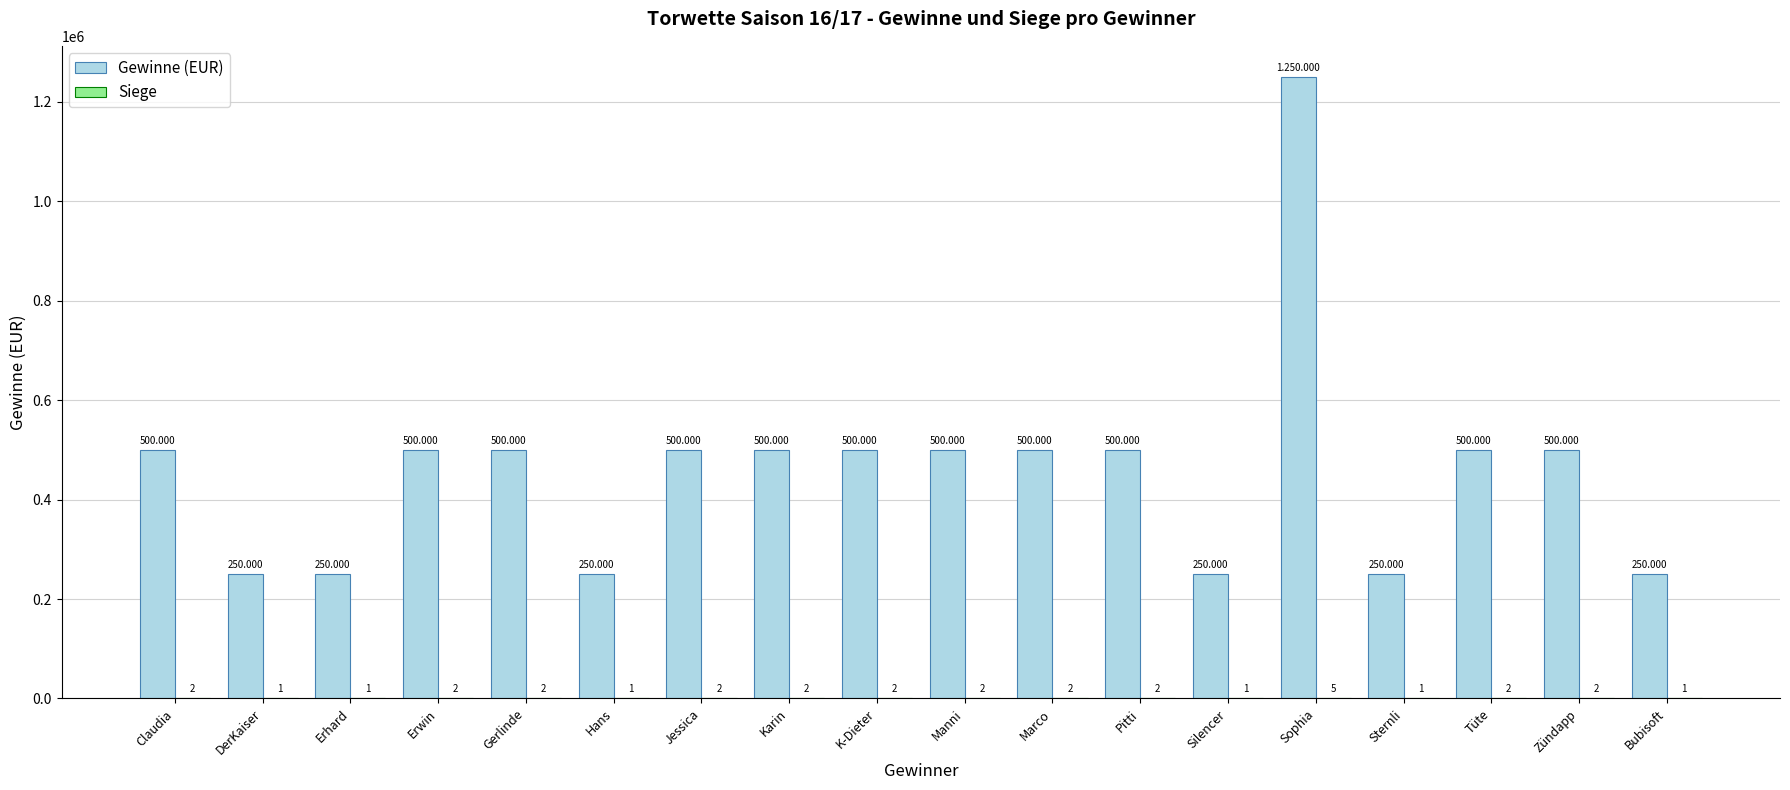

Are the bars grouped side by side (vs. stacked)?

Yes